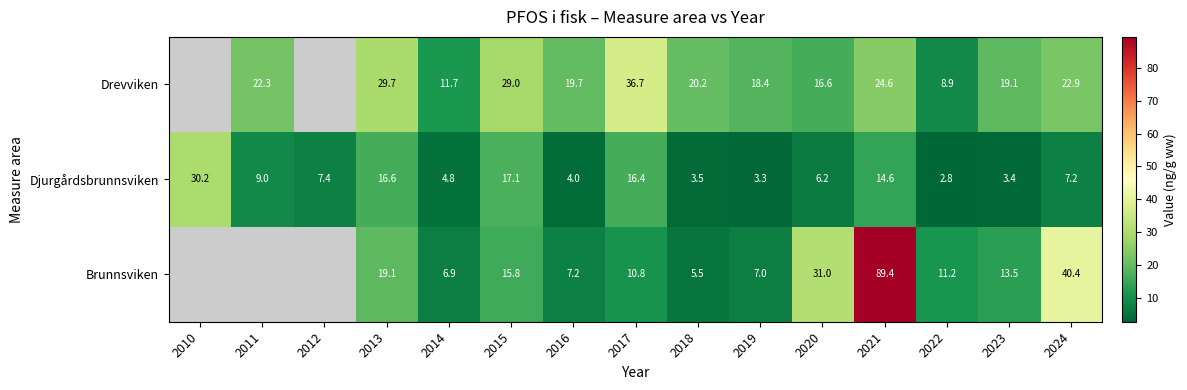

Between 2014 and 2017, which series saw the biggest shift?

Drevviken